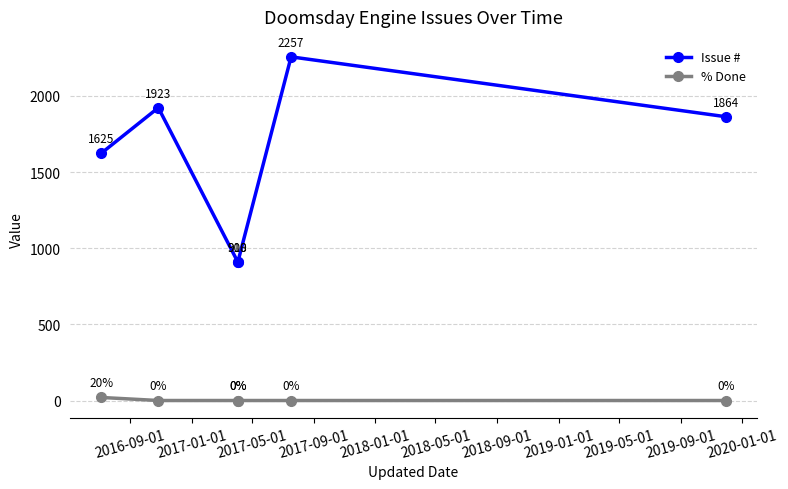

Is it true that % Done equals -9 at 2018-01-01?

False